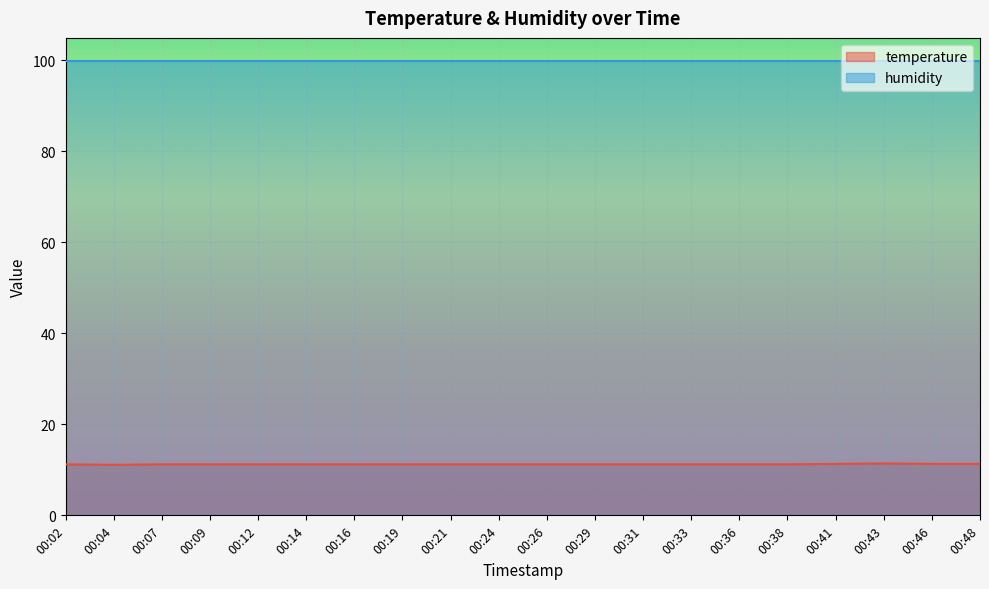

What is the minimum value shown in the chart?

11.1